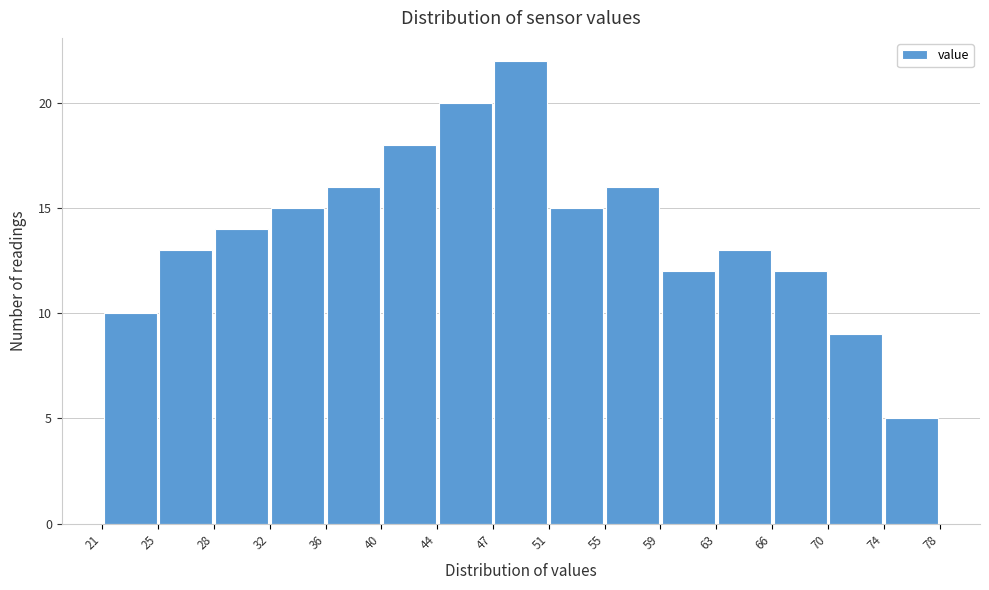

Over which range of the x-axis is the bar tallest?

47 to 51